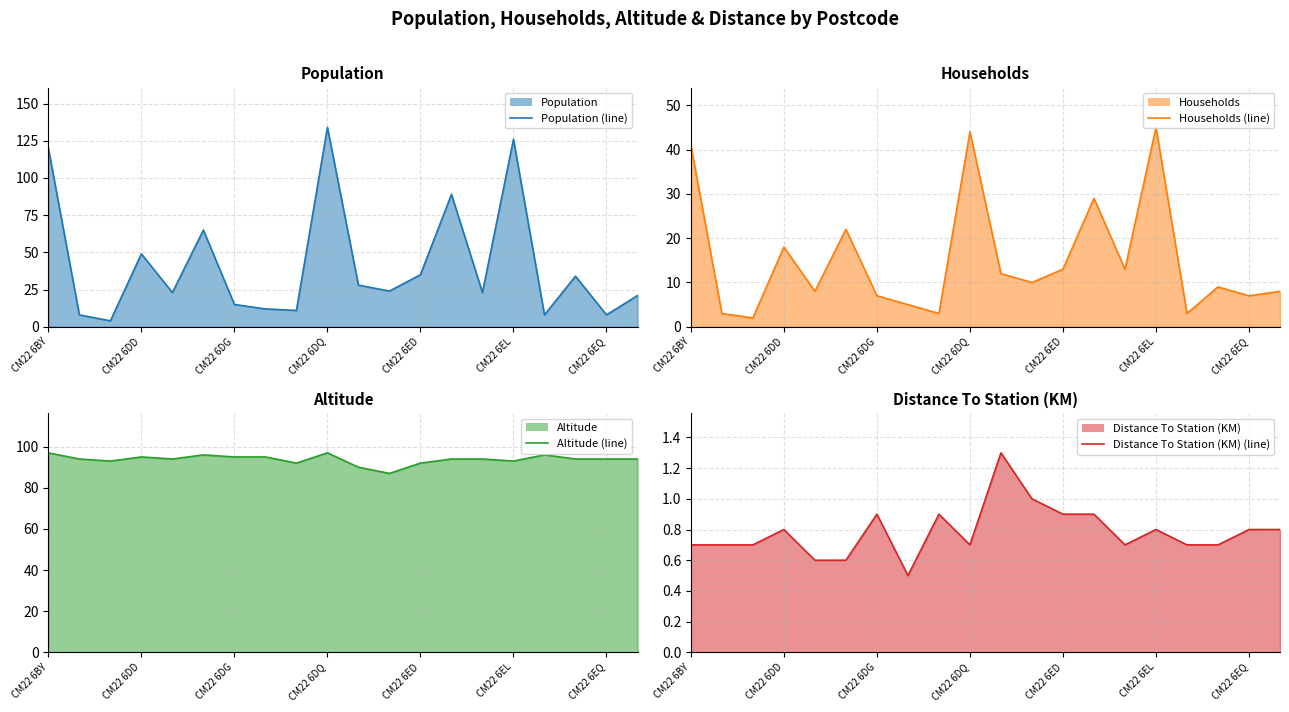

What is the difference between the maximum and minimum values in the Households (line) series?

43.0